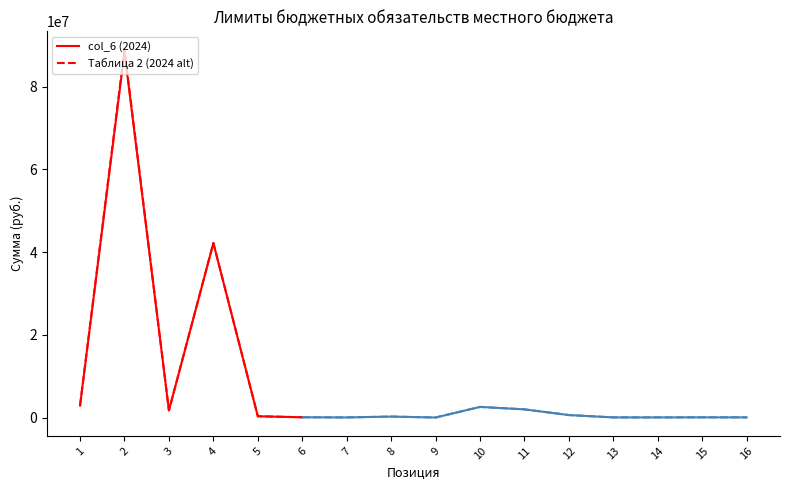

What is the difference between the maximum and minimum values in the col_6 (2024) series?

88297278.7